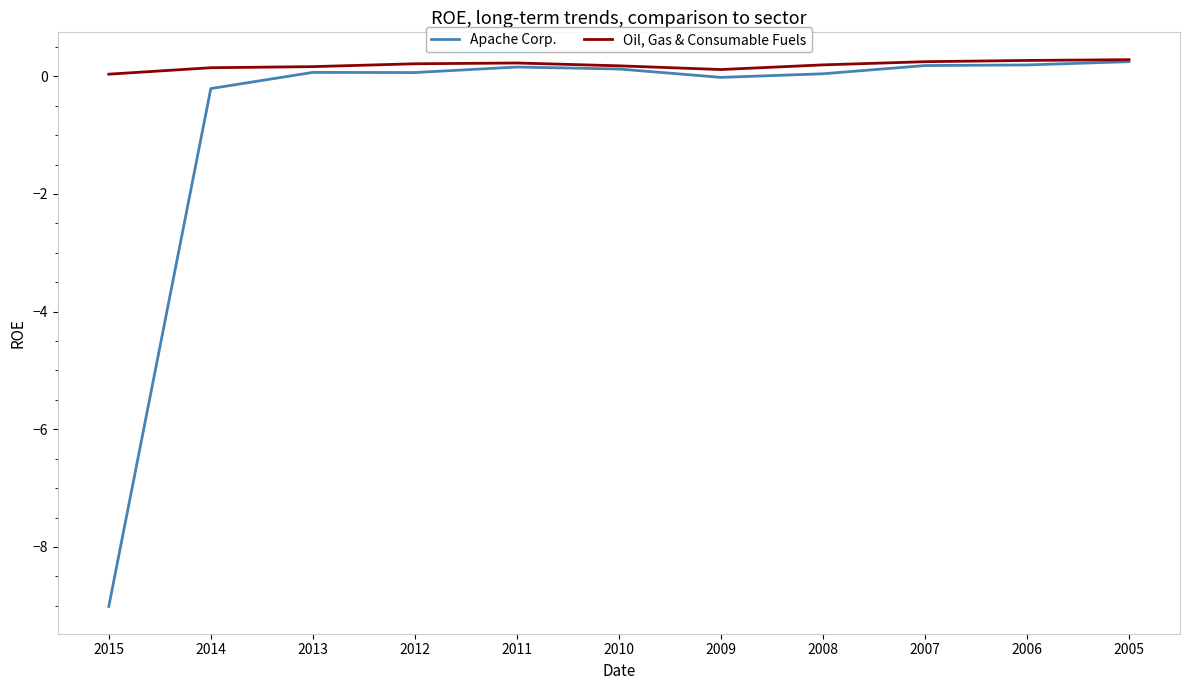

What is the total value across all series at 2005?

0.5